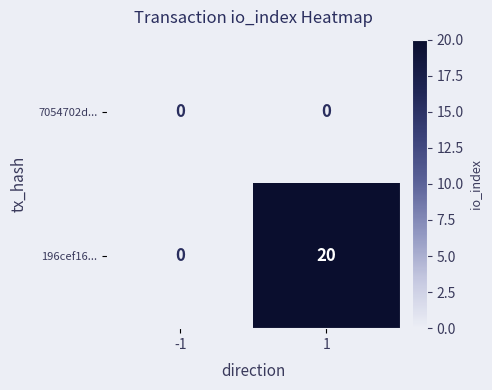

What is the maximum value shown in the chart?

20